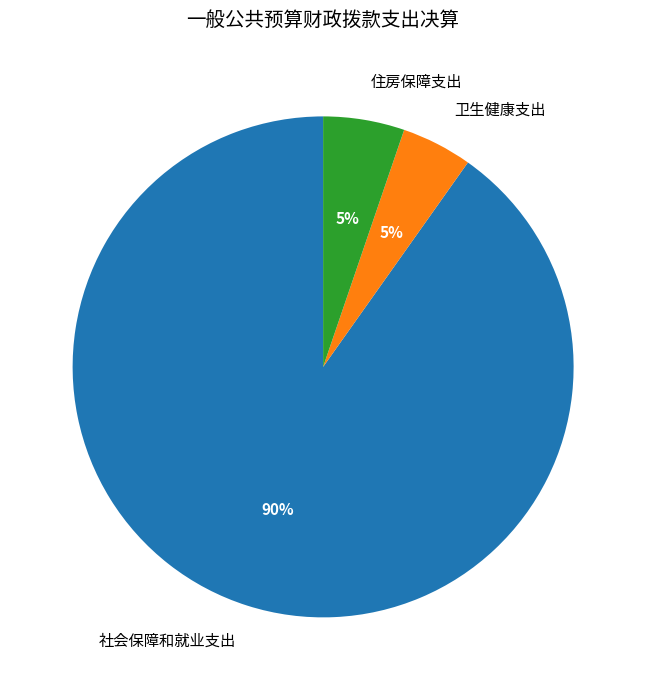

To the nearest percent, what is the average slice percentage?

33%